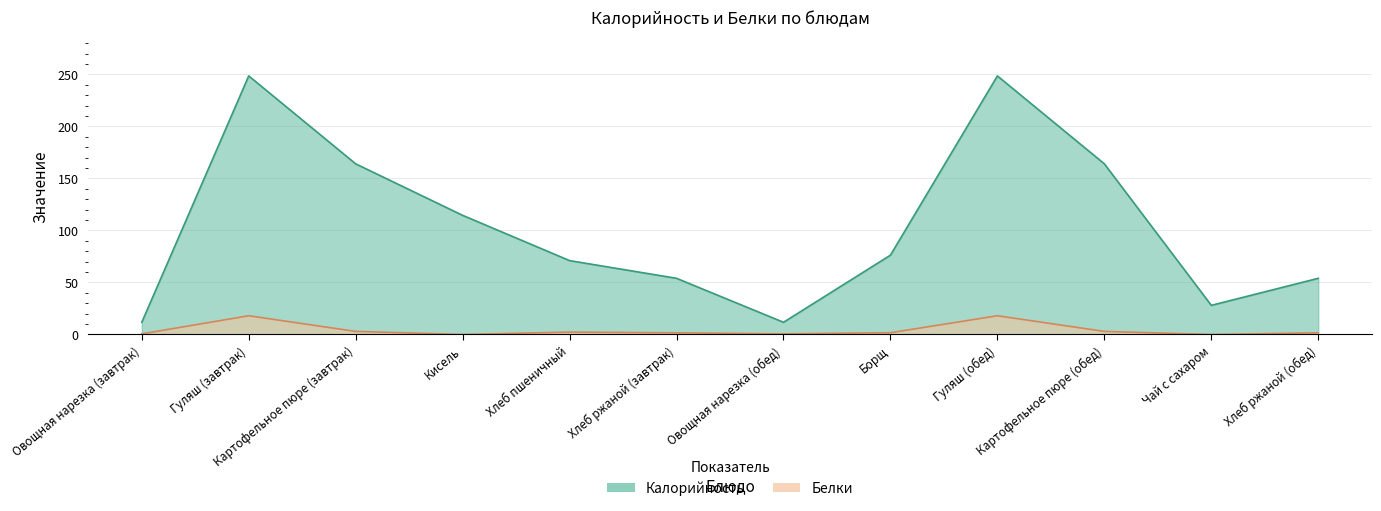

Which has a higher value, Гуляш (завтрак) or Овощная нарезка (обед)?

Гуляш (завтрак)